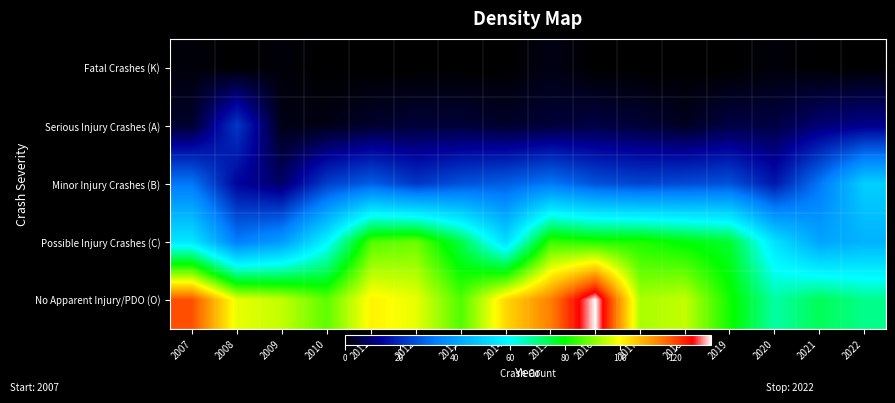

Reading right to left, what are all the values shown in this chart?

Fatal Crashes (K): 2022=0	2021=0	2020=1	2019=0	2018=0	2017=0	2016=0	2015=2	2014=0	2013=0	2012=0	2011=0	2010=0	2009=1	2008=0	2007=1
Serious Injury Crashes (A): 2022=12	2021=10	2020=6	2019=6	2018=3	2017=5	2016=6	2015=5	2014=4	2013=5	2012=5	2011=4	2010=2	2009=2	2008=22	2007=4
Minor Injury Crashes (B): 2022=50	2021=32	2020=17	2019=26	2018=25	2017=24	2016=26	2015=32	2014=28	2013=26	2012=22	2011=28	2010=23	2009=9	2008=14	2007=32
Possible Injury Crashes (C): 2022=44	2021=41	2020=54	2019=76	2018=79	2017=82	2016=82	2015=84	2014=53	2013=74	2012=88	2011=86	2010=58	2009=39	2008=33	2007=55
No Apparent Injury/PDO (O): 2022=69	2021=73	2020=67	2019=81	2018=95	2017=93	2016=133	2015=114	2014=104	2013=86	2012=98	2011=101	2010=87	2009=95	2008=98	2007=119